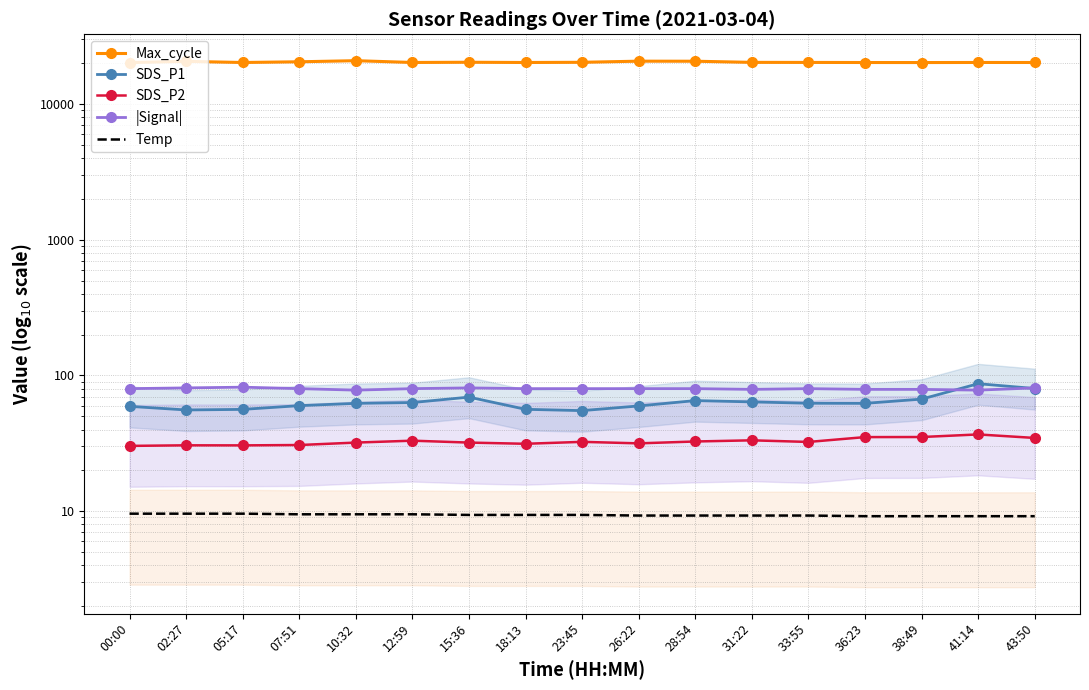

True or false: Max_cycle and SDS_P2 intersect in this chart.

False